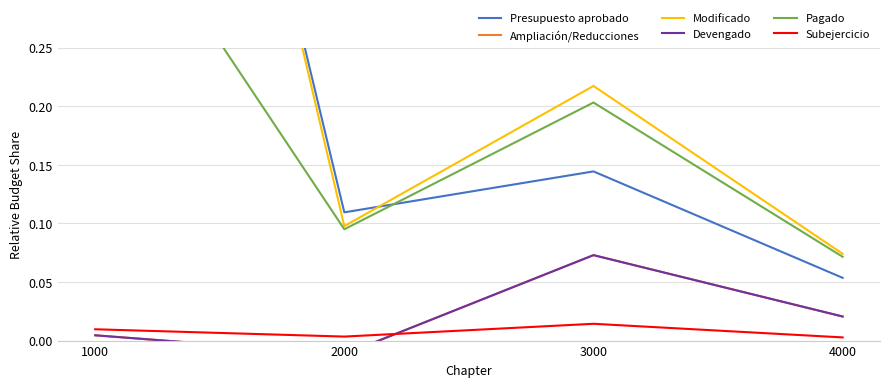

Reading right to left, extract all data points from this chart.

Presupuesto aprobado: 0.1	0.1	0.1	1.0
Ampliación/Reducciones: 0.0	0.1	-0.0	0.0
Modificado: 0.1	0.2	0.1	1.0
Devengado: 0.0	0.1	-0.0	0.0
Pagado: 0.1	0.2	0.1	0.4
Subejercicio: 0.0	0.0	0.0	0.0